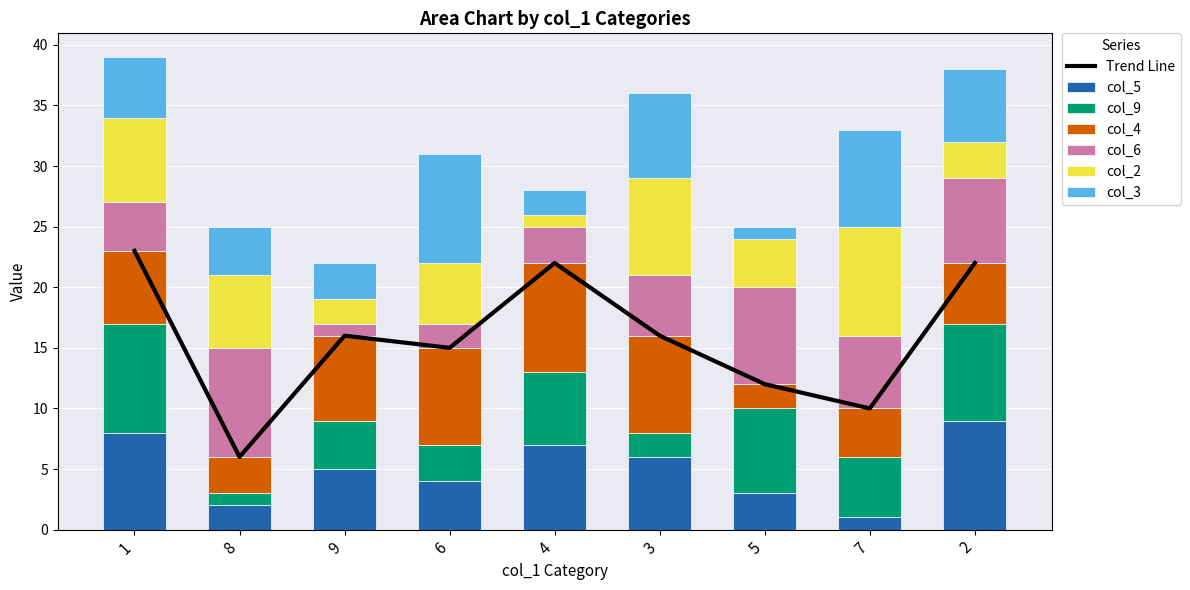

True or false: col_5 has a value of 10 at 3.

False